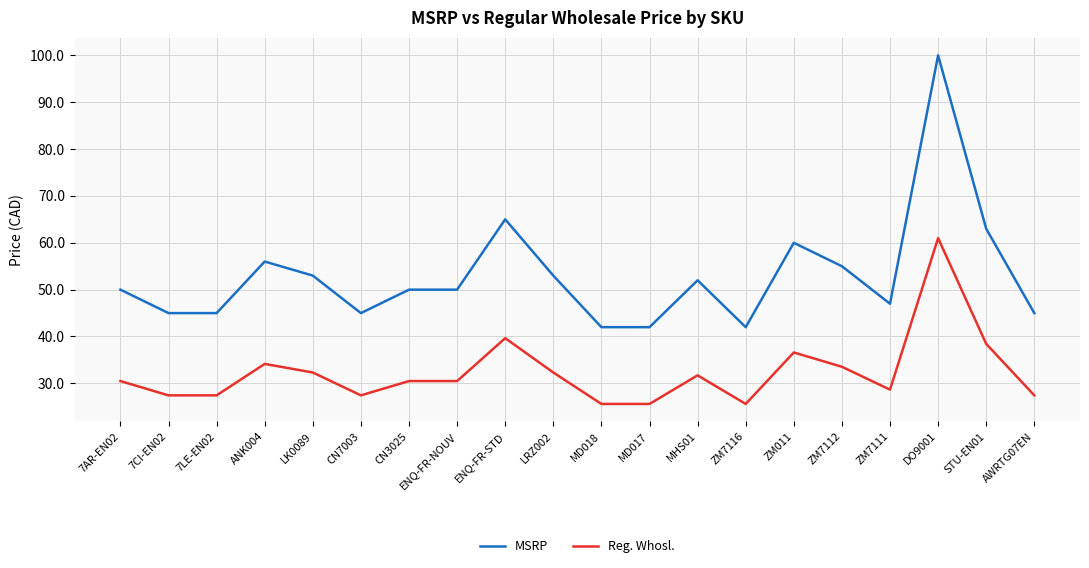

List the series in order of their peak value, lowest first.

Reg. Whosl., MSRP